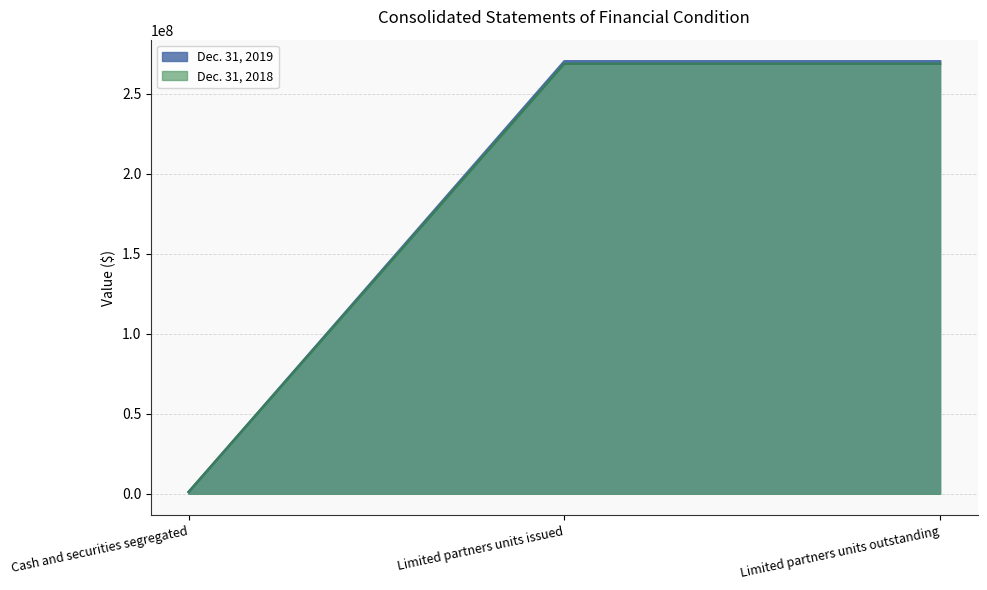

Between Cash and securities segregated and Limited partners units outstanding, which is larger?

Limited partners units outstanding